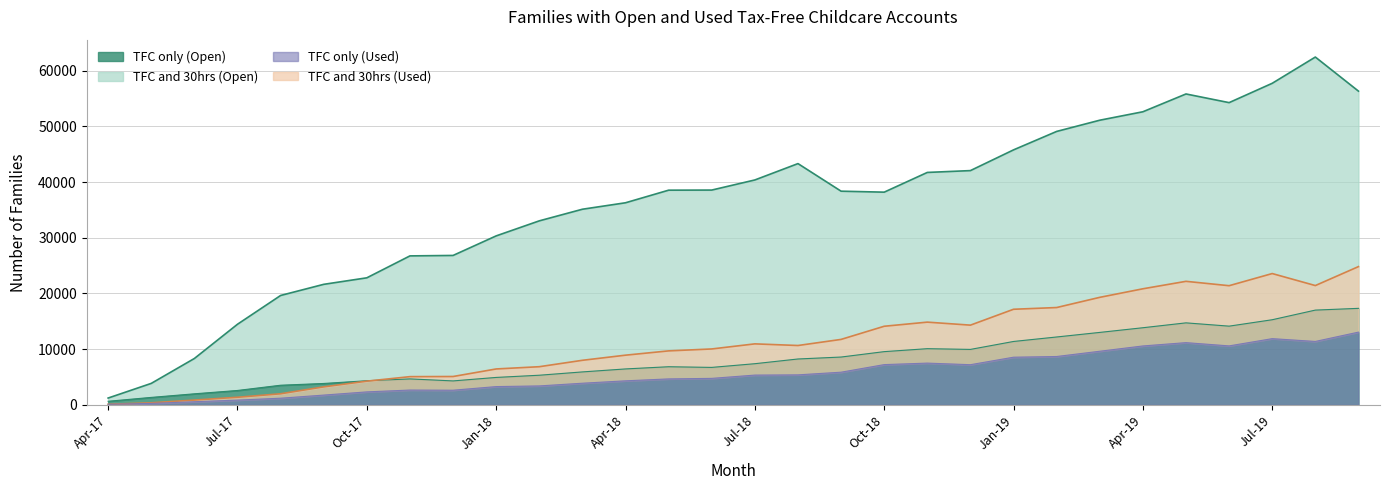

True or false: TFC only (Open) and TFC and 30hrs (Open) intersect in this chart.

False